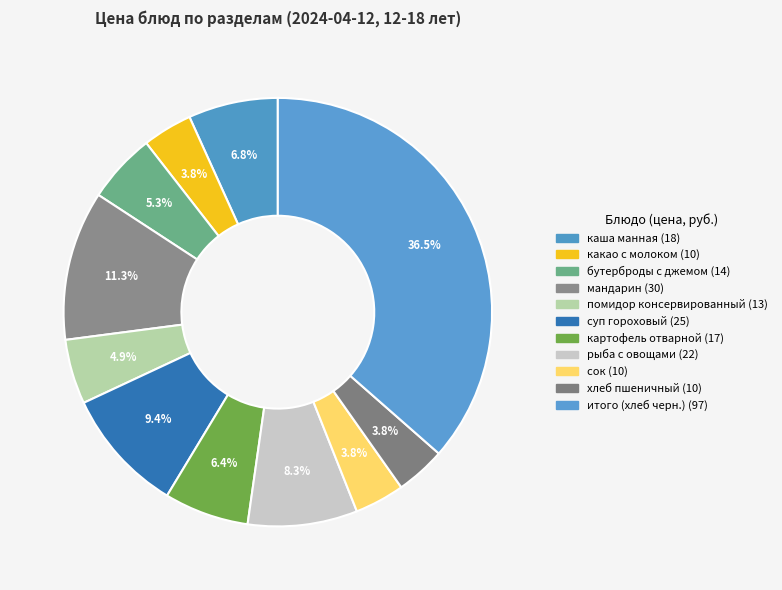

To the nearest percent, what is the average slice percentage?

9%